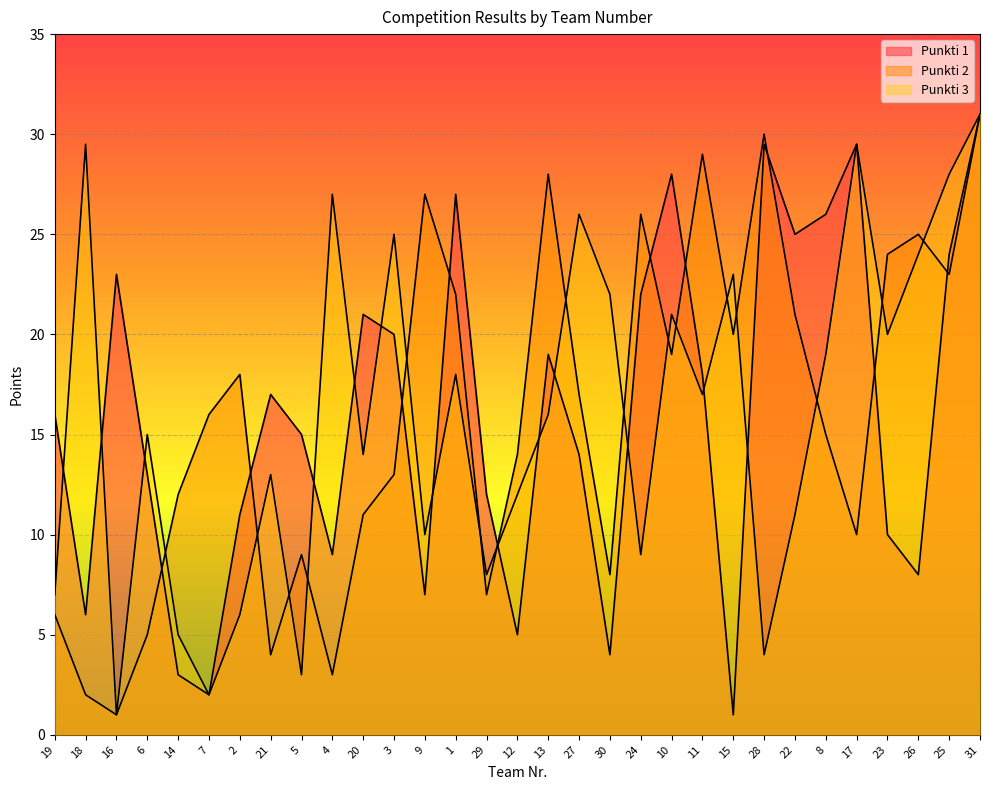

What is the average value of the Punkti 3 series?

16.0